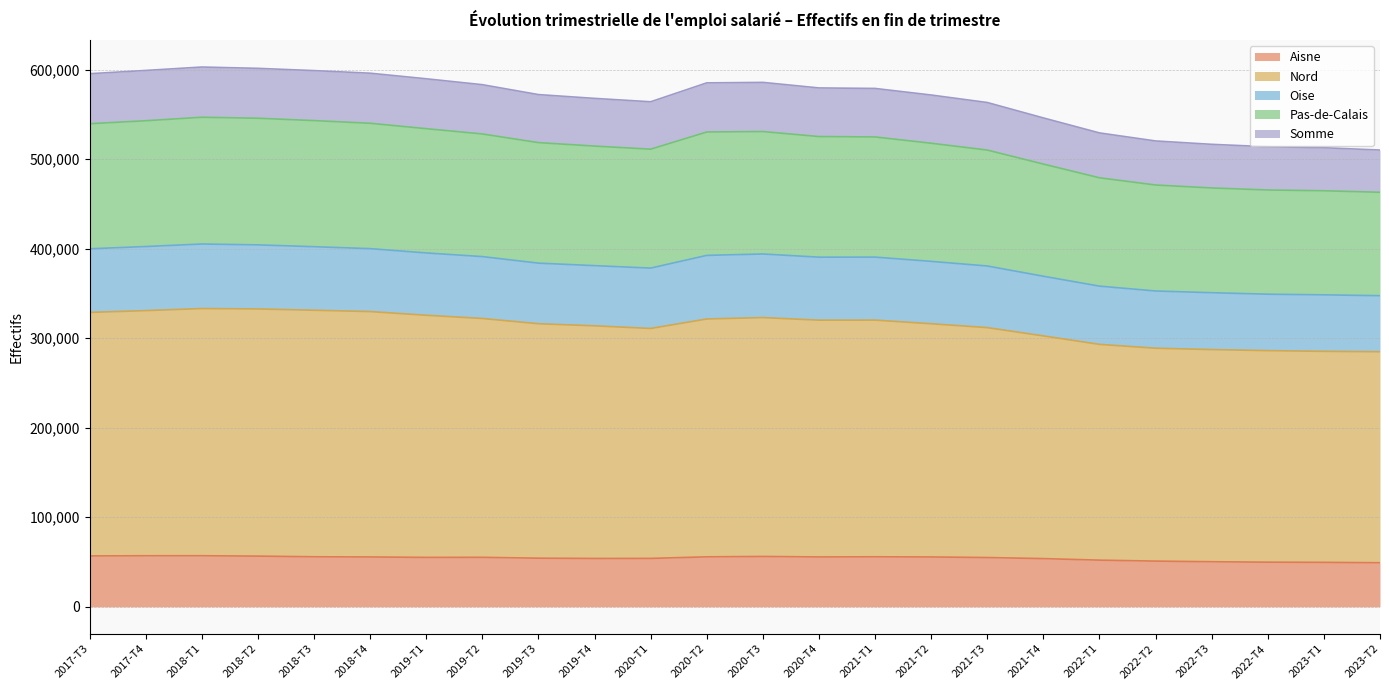

Is it true that Somme equals 168716 at 2021-T4?

False